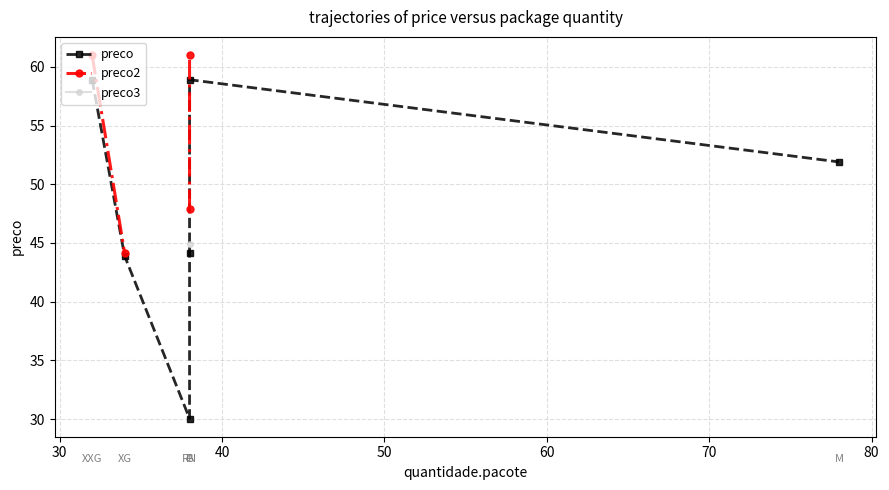

Between 30 and 70, which series saw the biggest shift?

preco